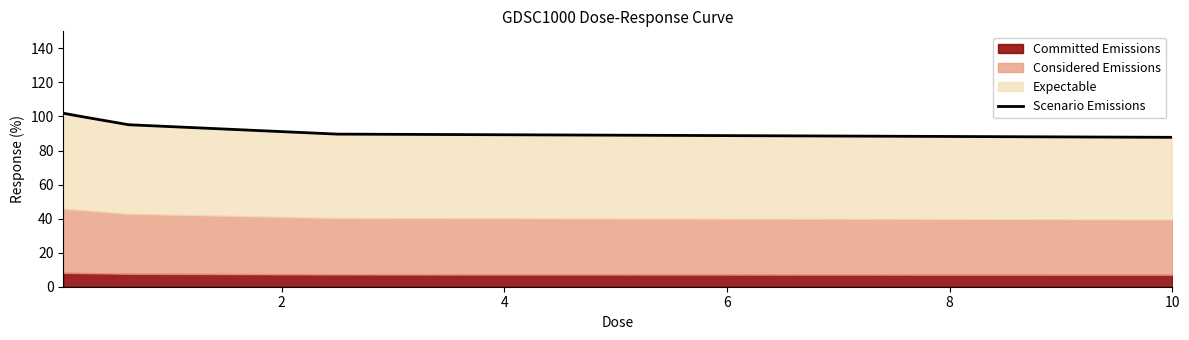

Does the chart have visible grid lines?

No